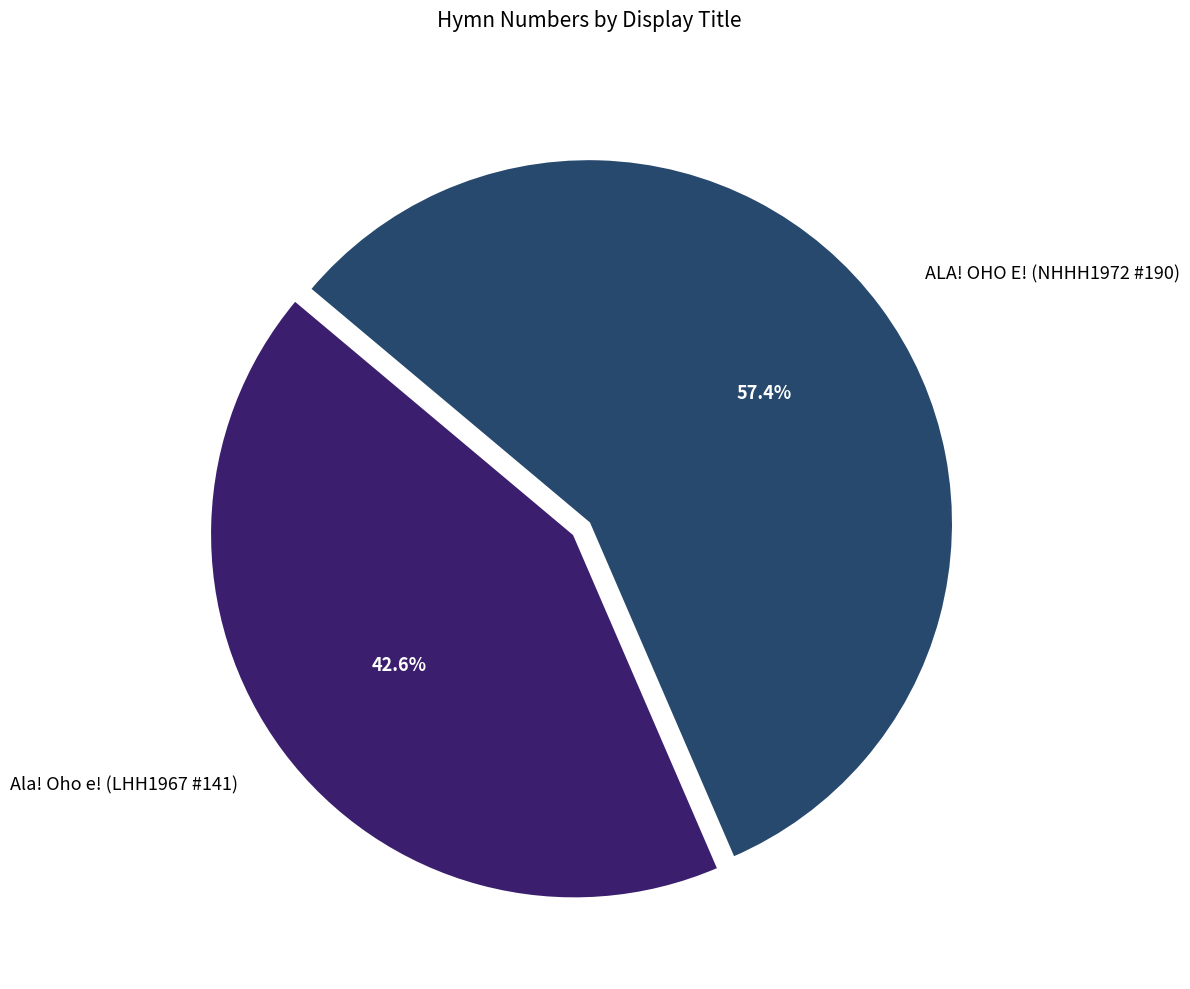

Rank the categories by value from highest to lowest.

ALA! OHO E! (NHHH1972 #190), Ala! Oho e! (LHH1967 #141)